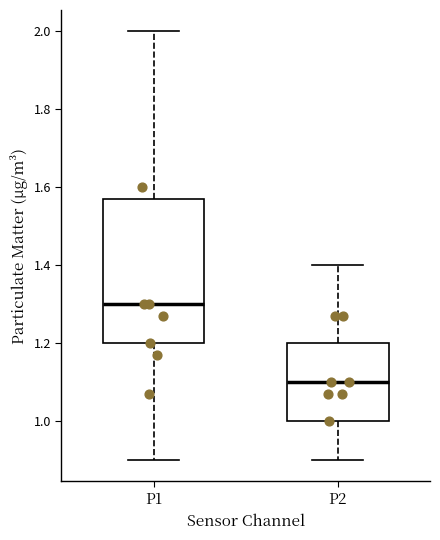

Comparing the boxes themselves (not the whiskers), which one is the tallest?

P1